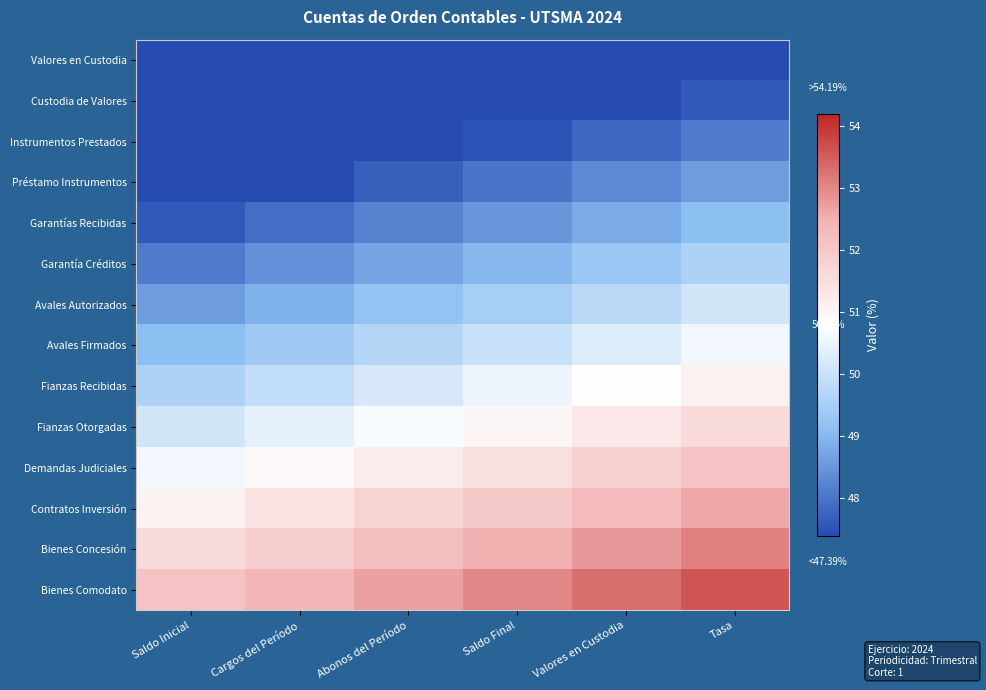

Which has a higher value, Saldo Final or Tasa?

Tasa